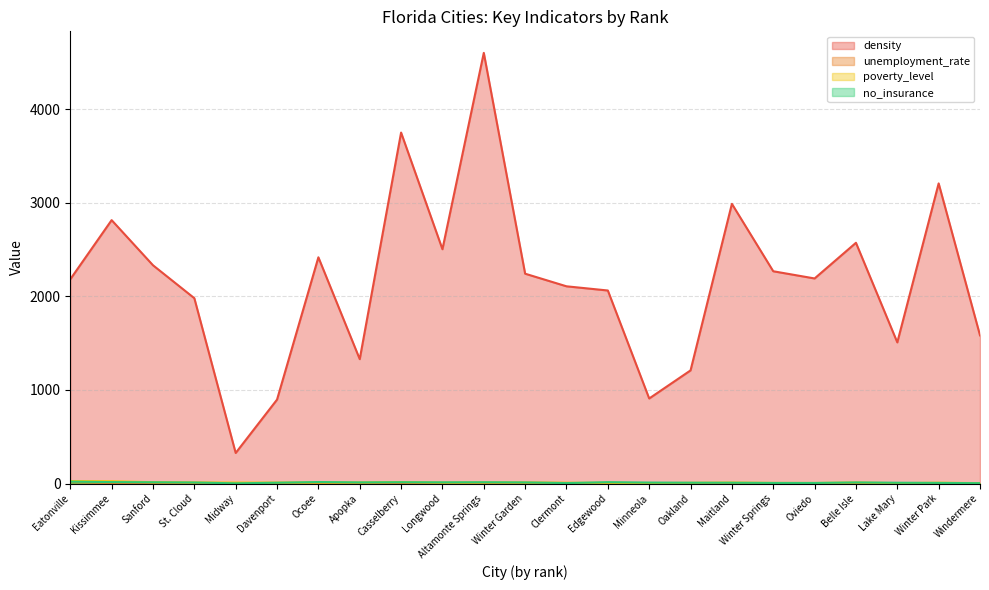

True or false: density and no_insurance intersect in this chart.

False